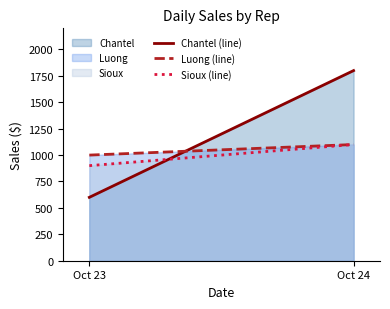

What is the difference between the maximum and minimum values in the Sioux (line) series?

200